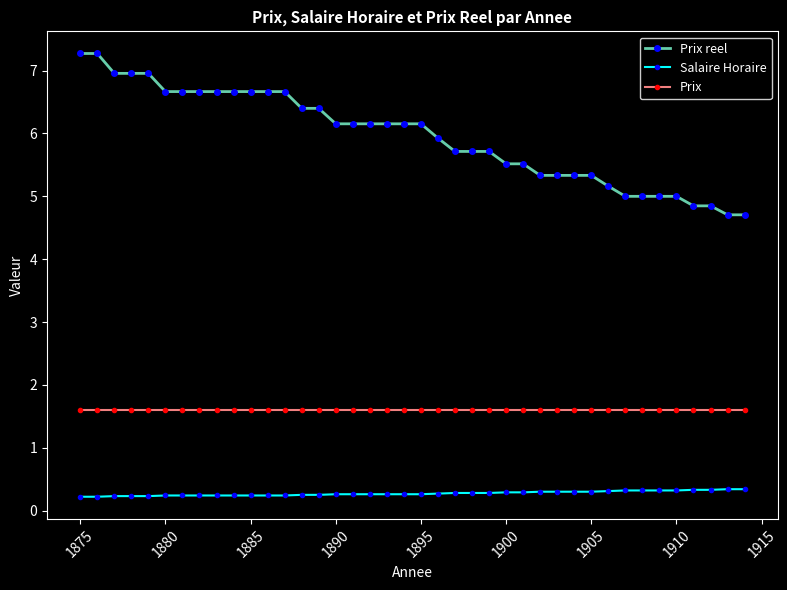

What is the highest value of the Prix reel series?

7.3